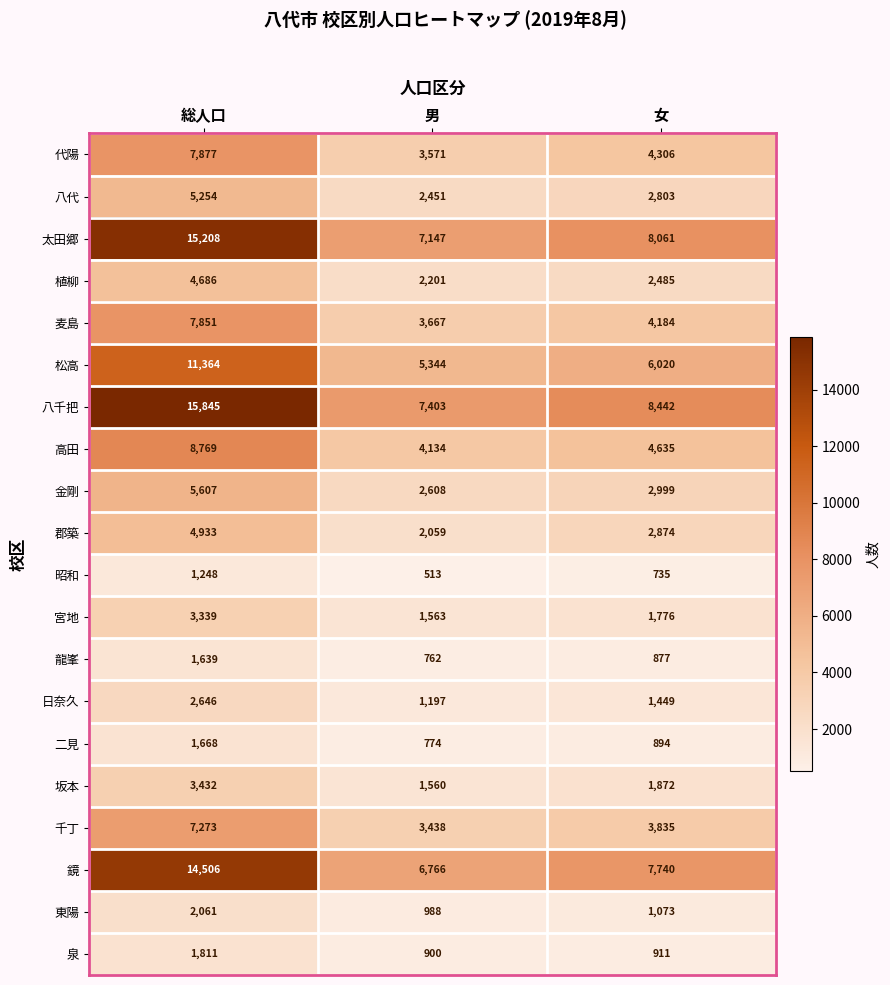

Which series has the largest total across all categories?

八千把